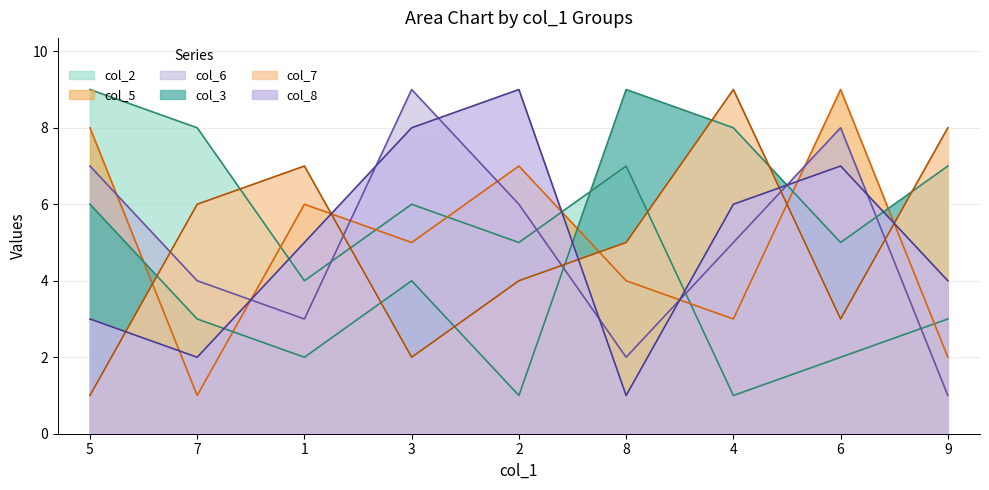

What position from the left is 5?

1